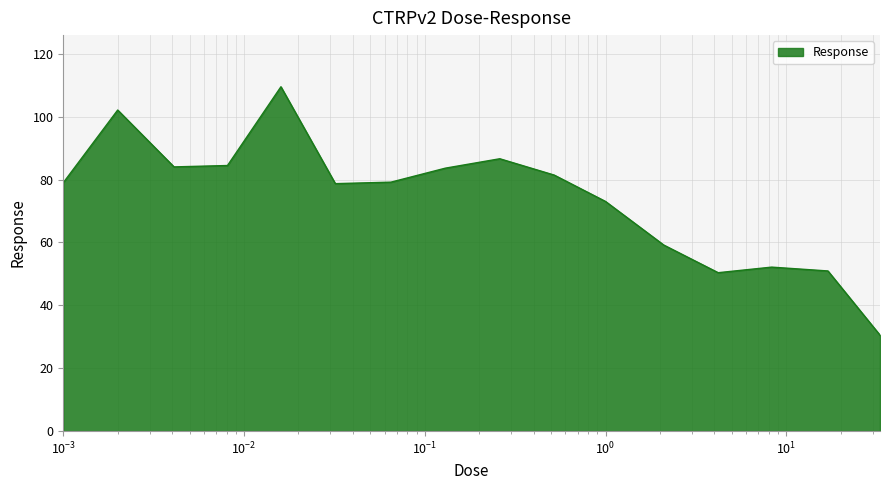

How many lines are shown in the chart?

1